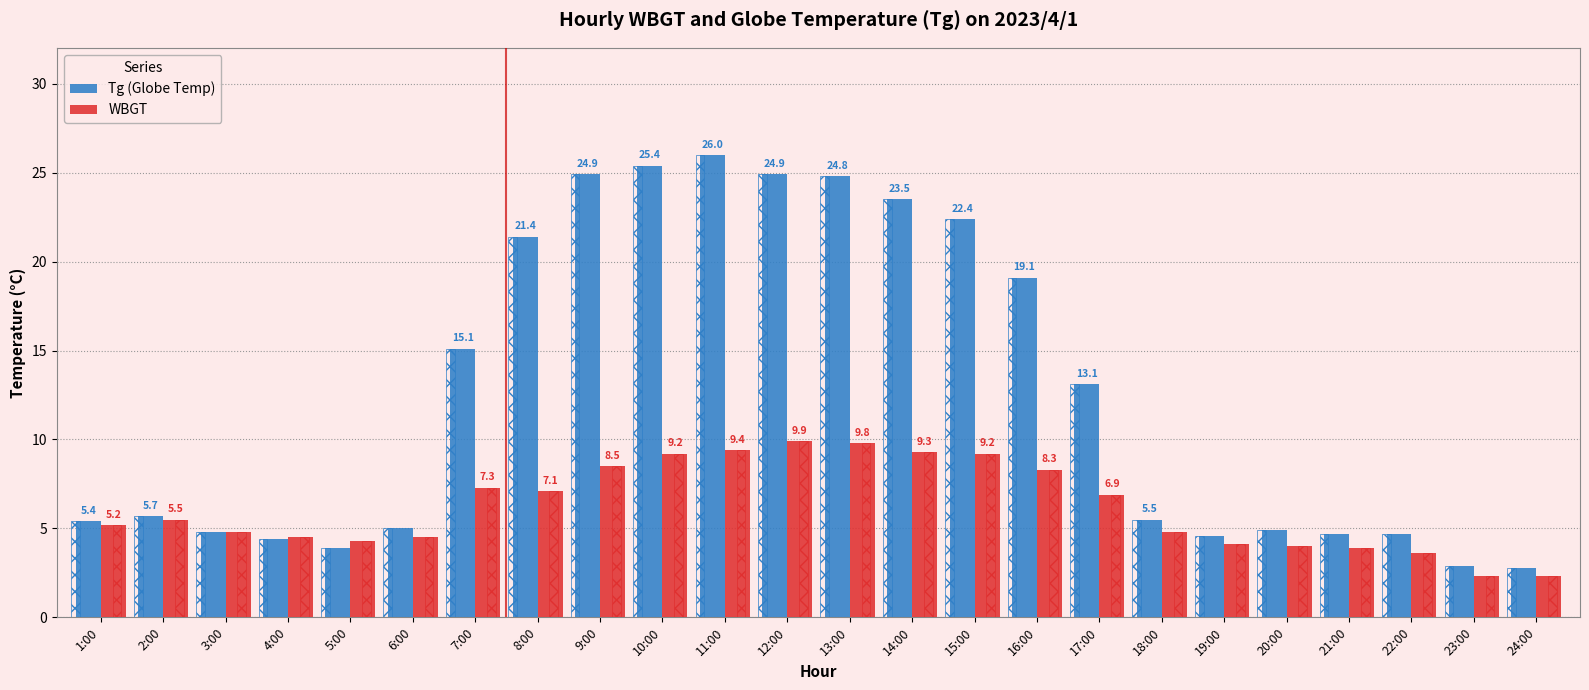

What is the label of the 10th bar from the right?

15:00